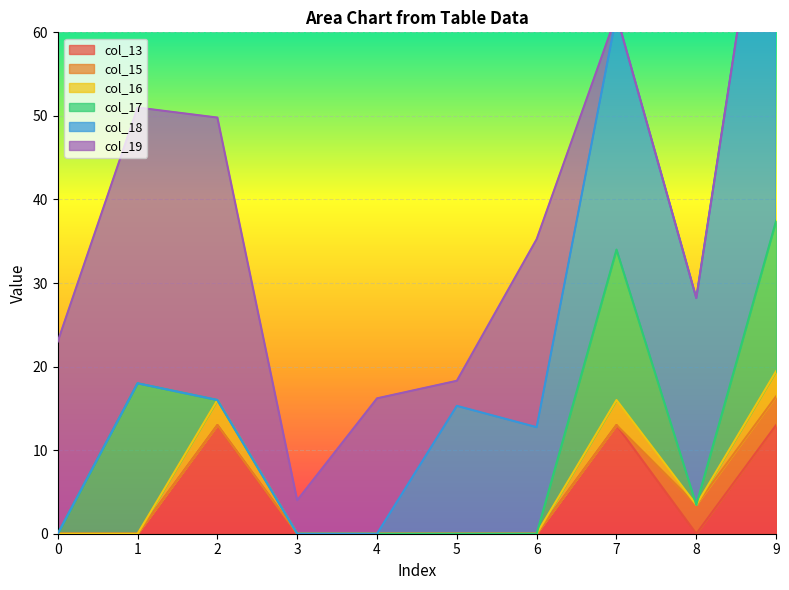

How many times do col_18 and col_19 cross each other?

3